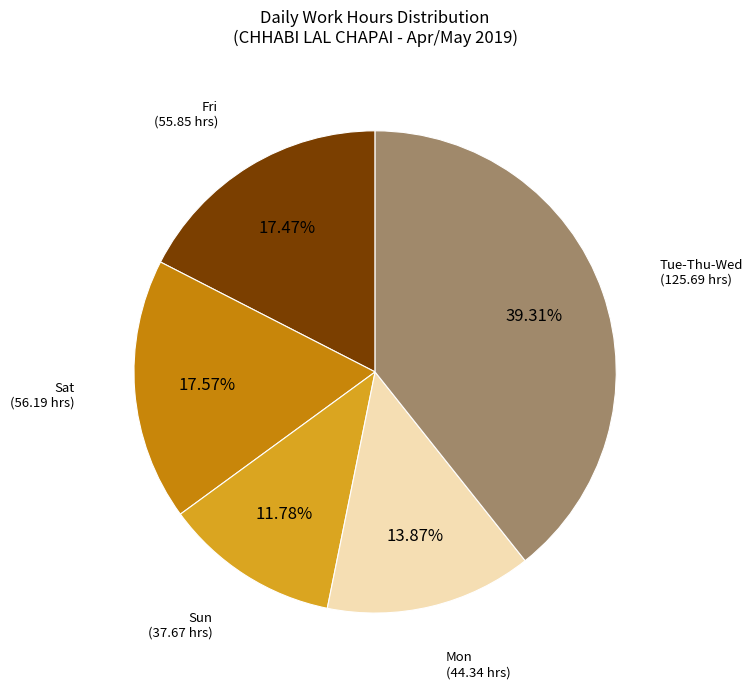

Is there a majority slice in this chart?

No